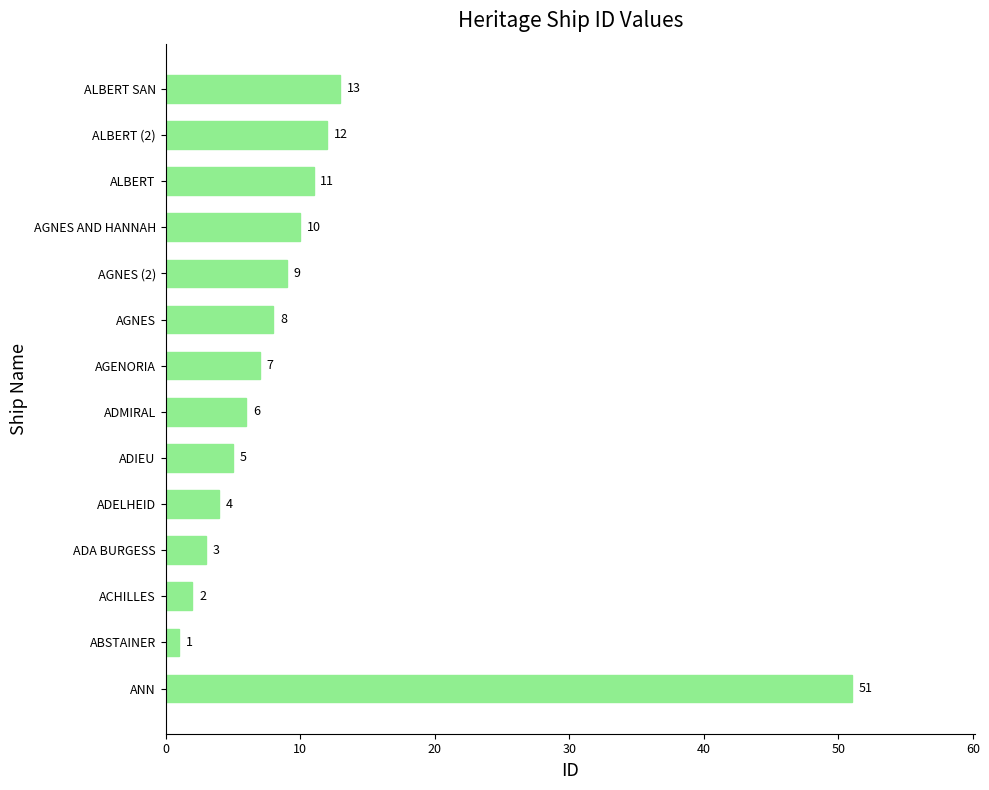

What is the sum of the values at AGENORIA and ADIEU?

12